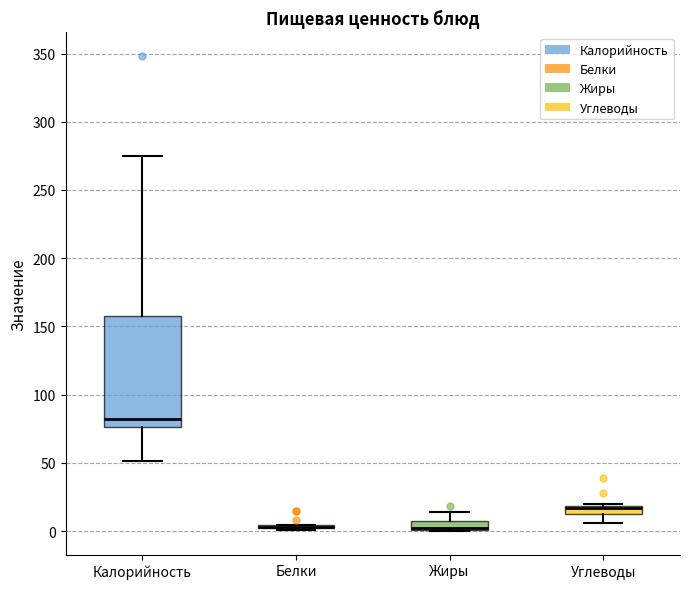

Comparing the boxes themselves (not the whiskers), which one is the tallest?

Калорийность